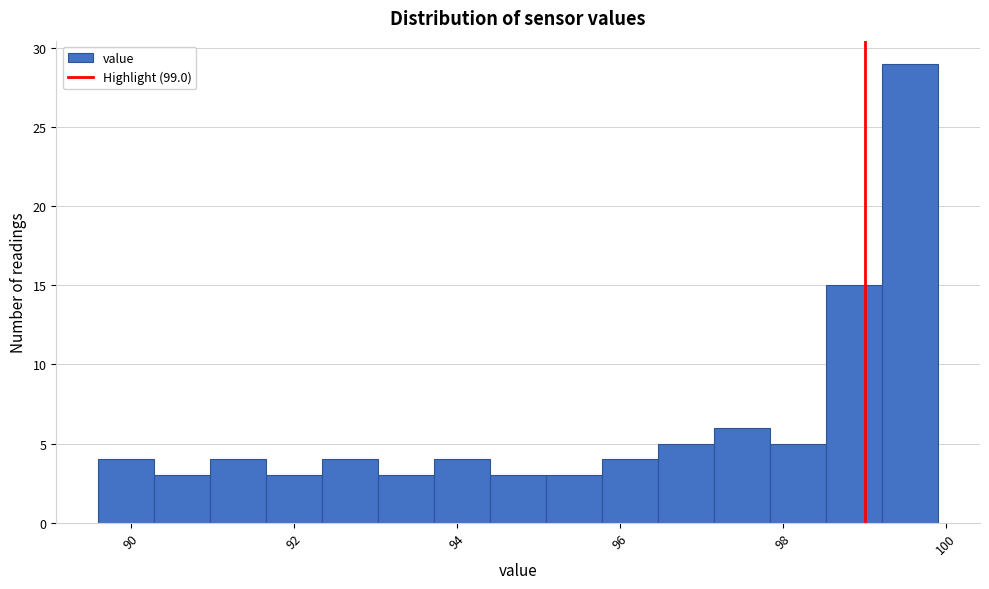

Around what value on the x-axis is the tallest bar? Give the approximate position of its centre, as read against the axis.

99.6